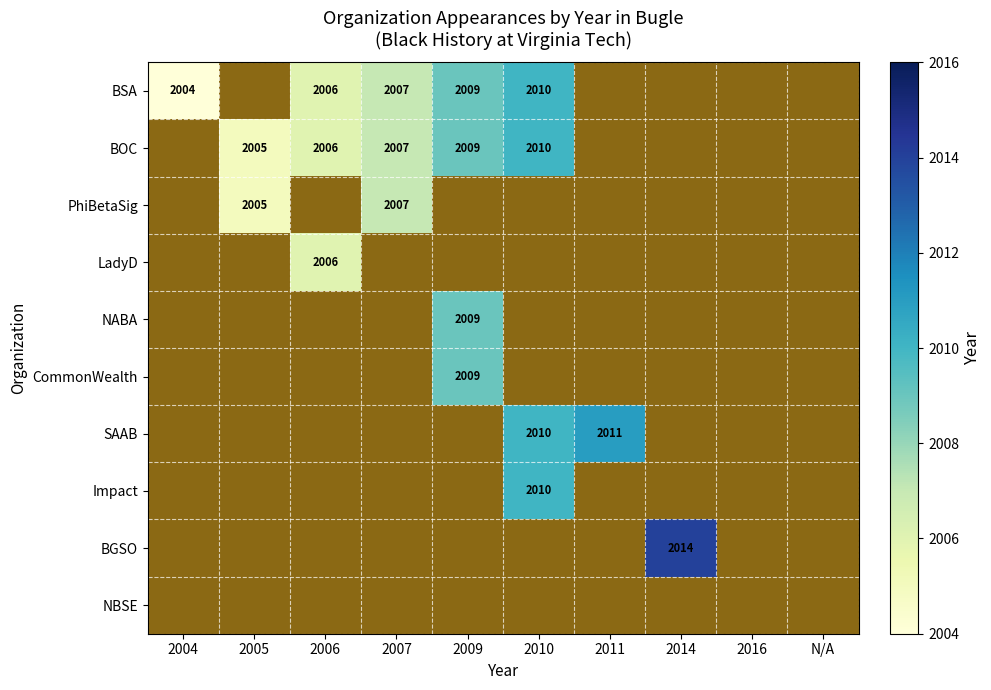

Is it true that BSA equals 2006 at 2006?

True